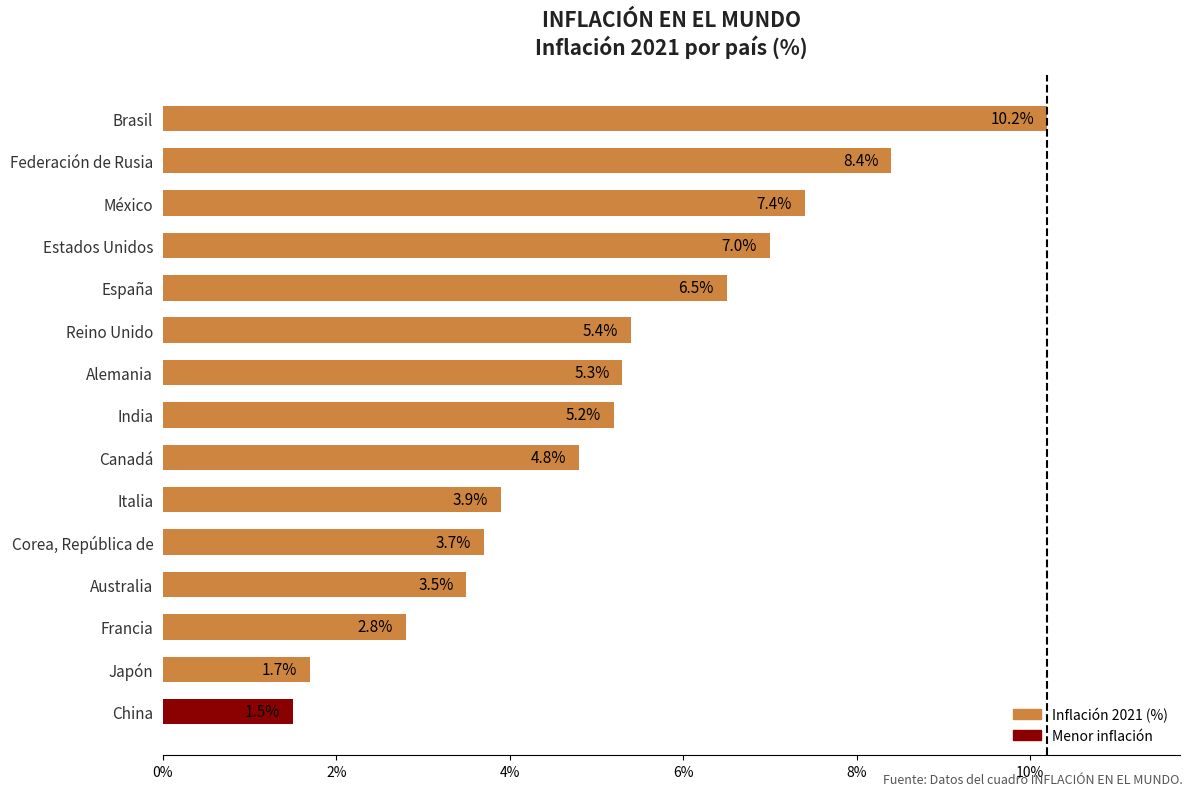

Does the chart contain any negative values?

No